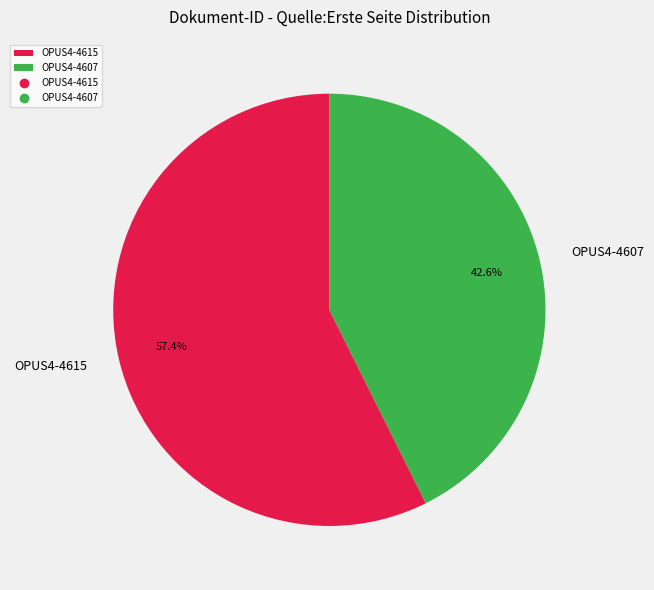

How many segments does this pie chart have?

2